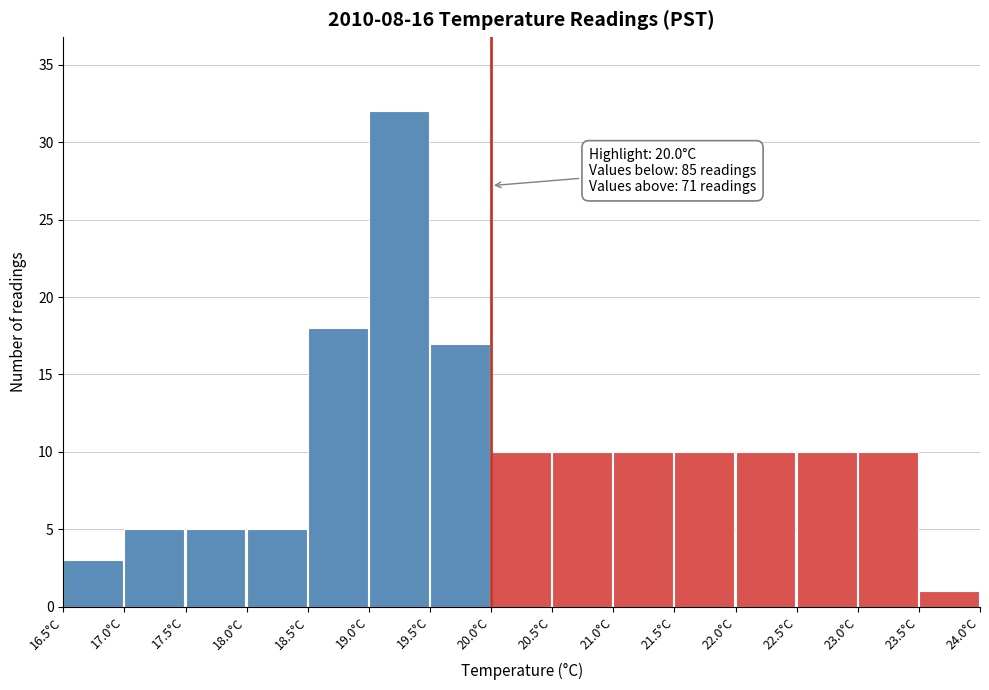

Which range on the x-axis has the tallest bar?

19.0 to 19.5